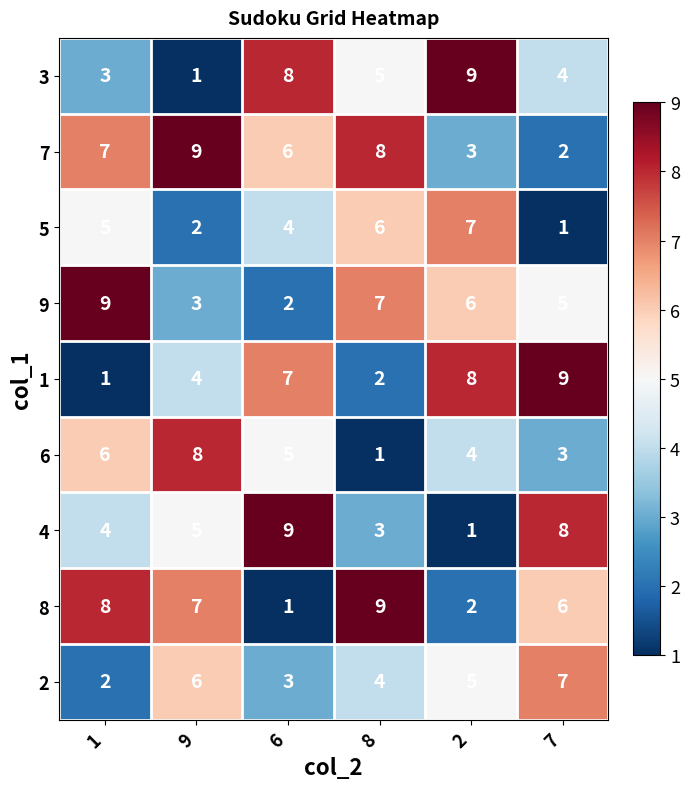

Between 2 and 7, which series saw the biggest shift?

4